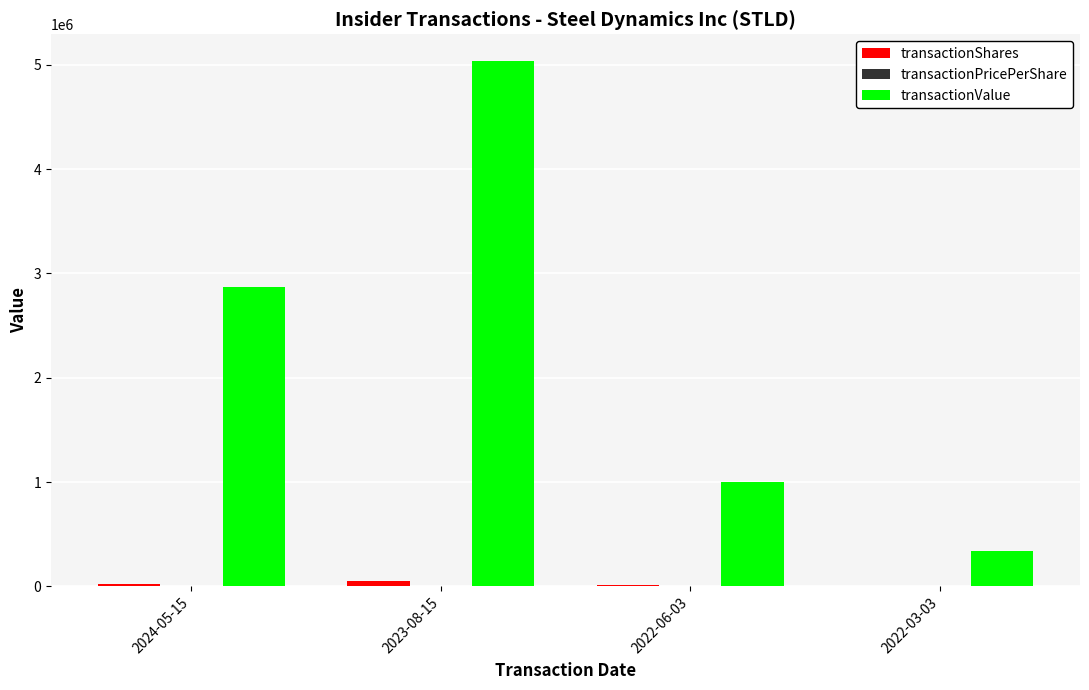

Which category has the highest value in the transactionValue series?

2023-08-15